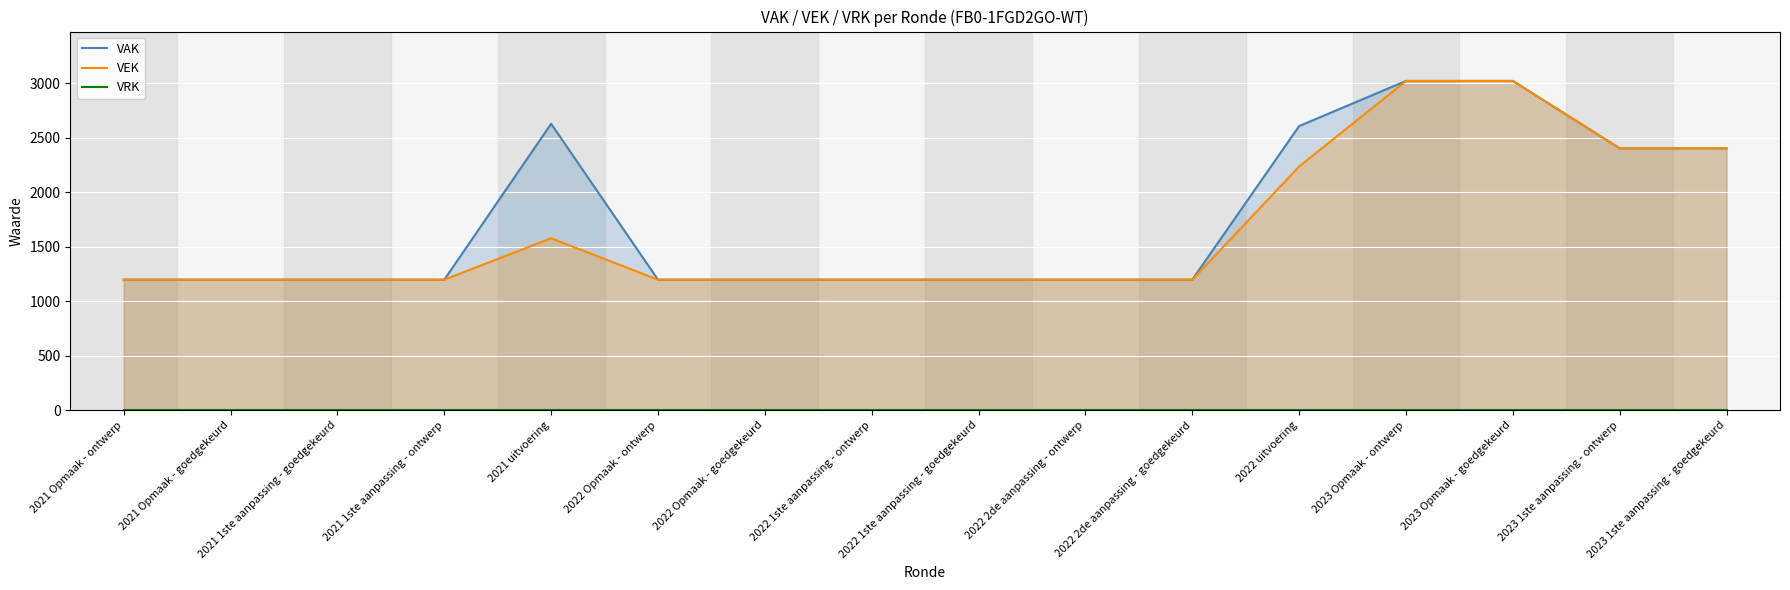

Is the value of VRK at 2022 1ste aanpassing - goedgekeurd greater than the value of VAK at 2022 2de aanpassing - ontwerp?

No